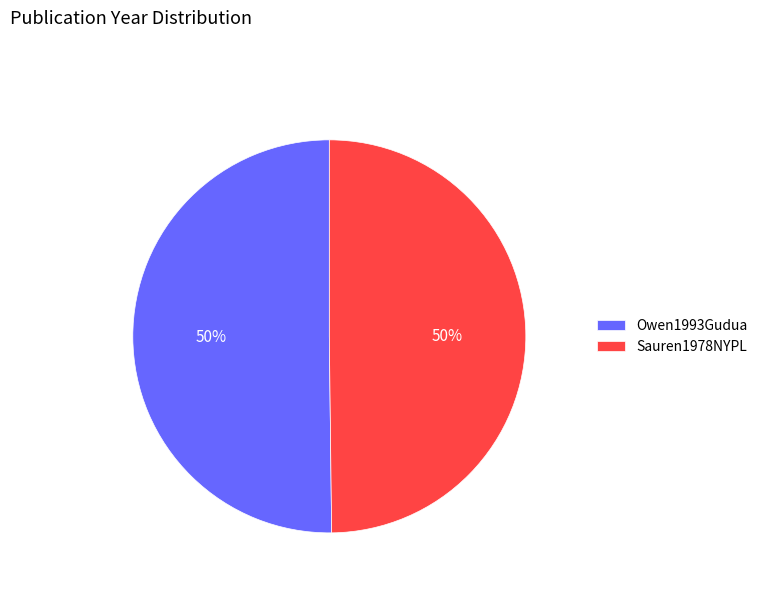

What is the ratio of the value at Owen1993Gudua to the value at Sauren1978NYPL?

1.0